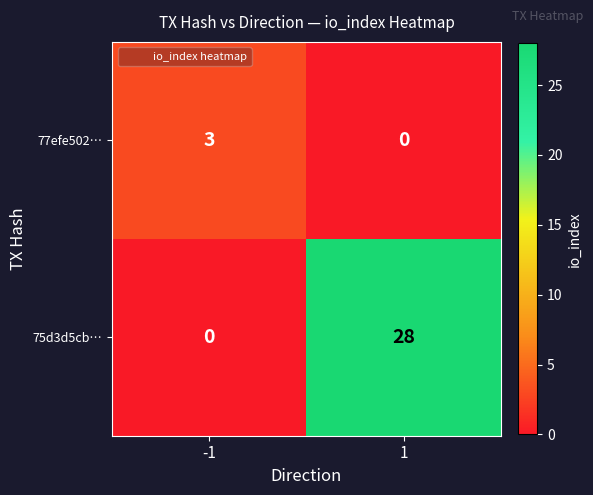

What is the spread (max minus min) of values at 1?

28